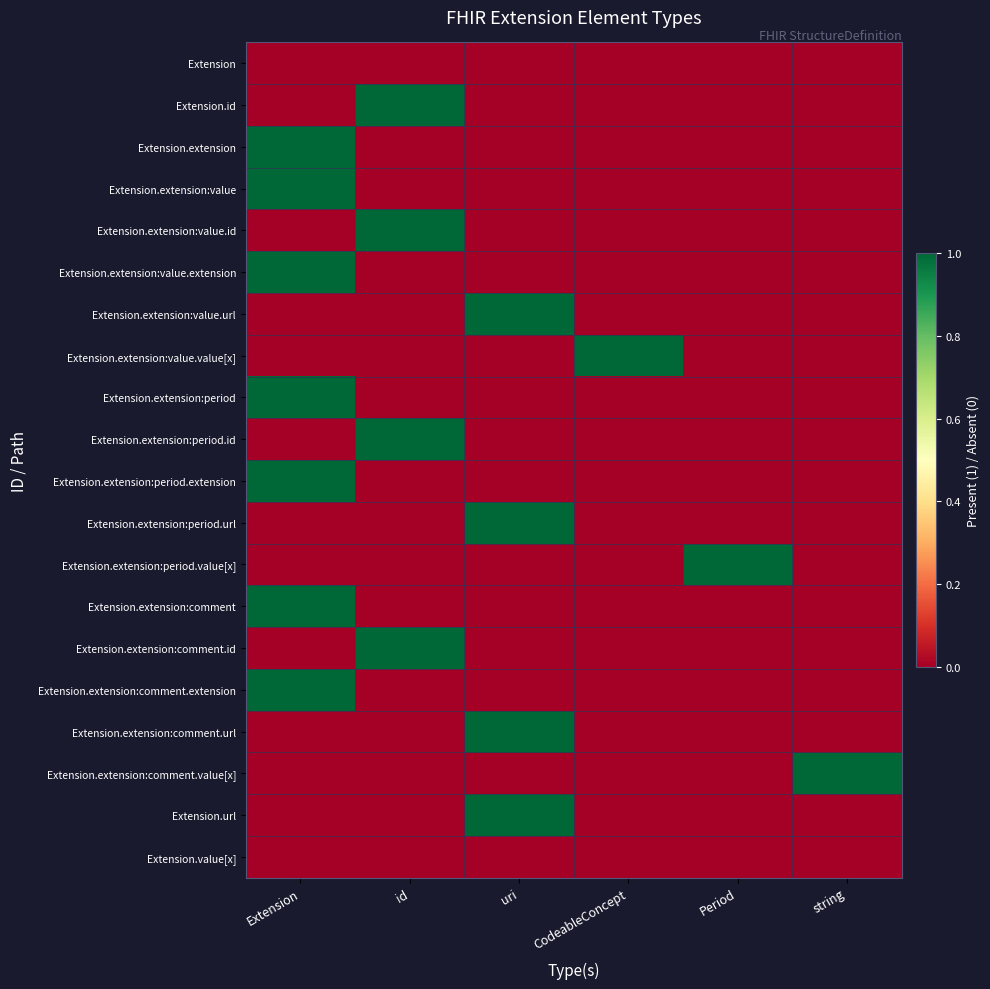

Count the number of categories in the chart.

6